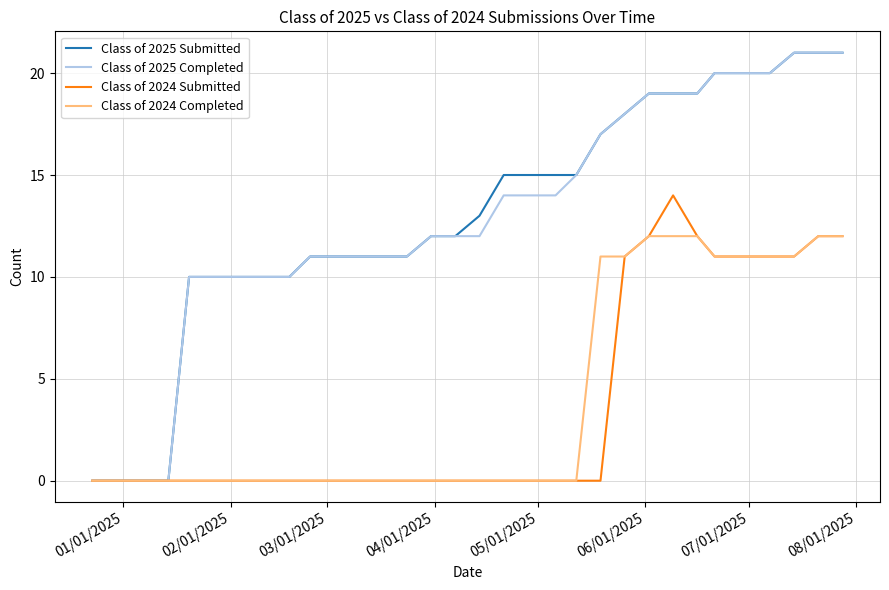

What is the maximum value for Class of 2025 Submitted?

21